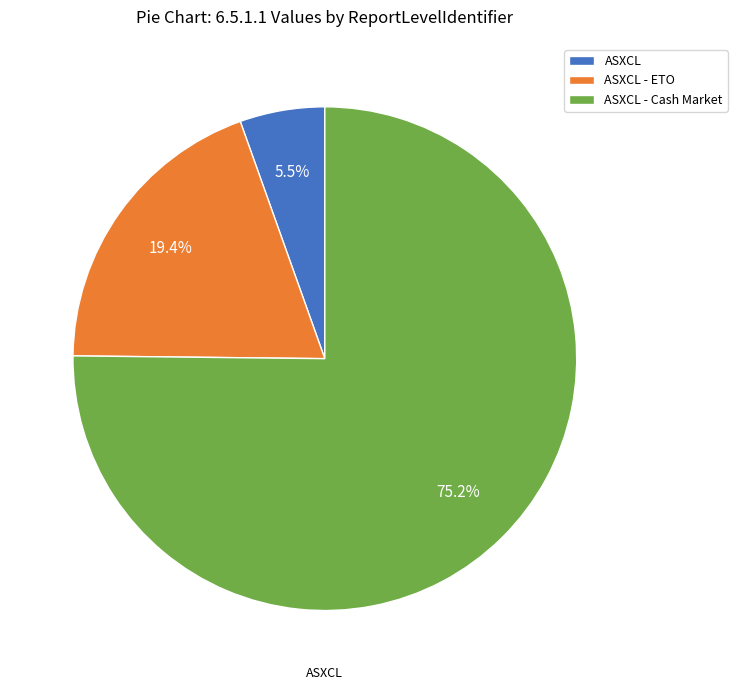

To the nearest percent, what is the combined percentage of ASXCL - Cash Market and ASXCL?

81%